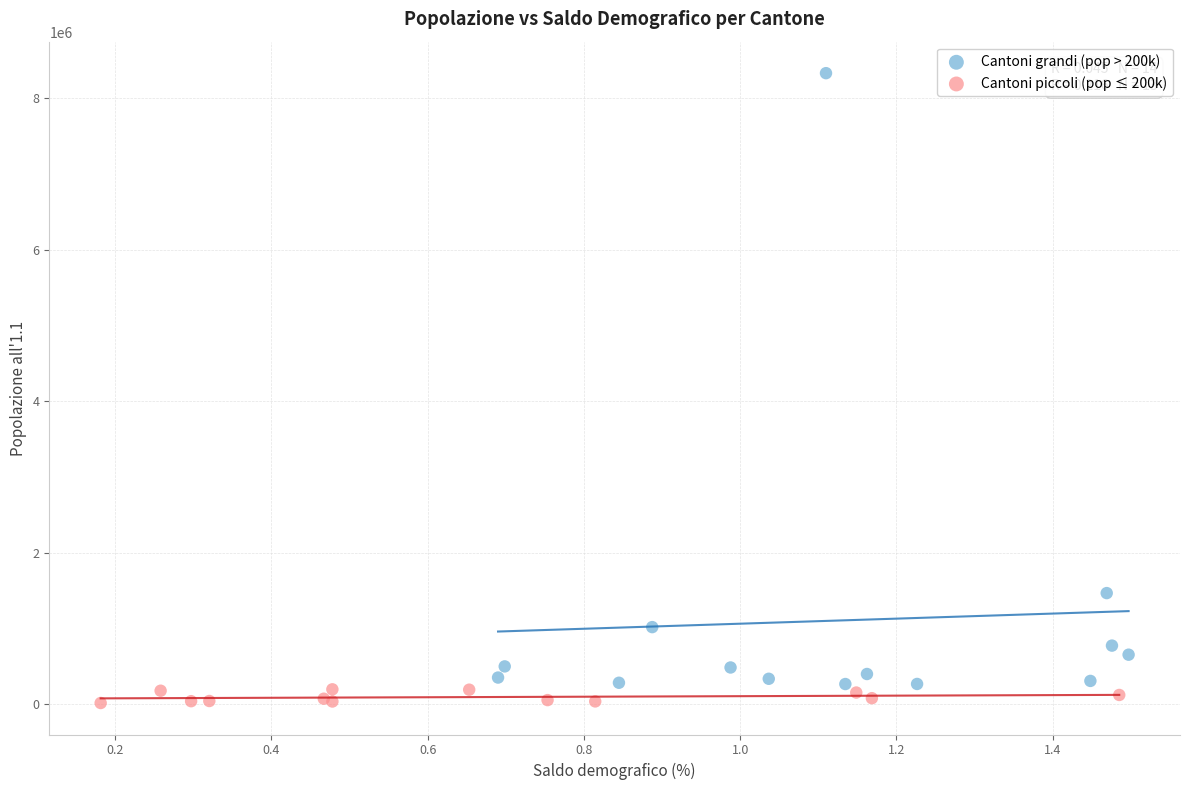

Which series has the widest spread of Y values?

Cantoni grandi (pop > 200k)